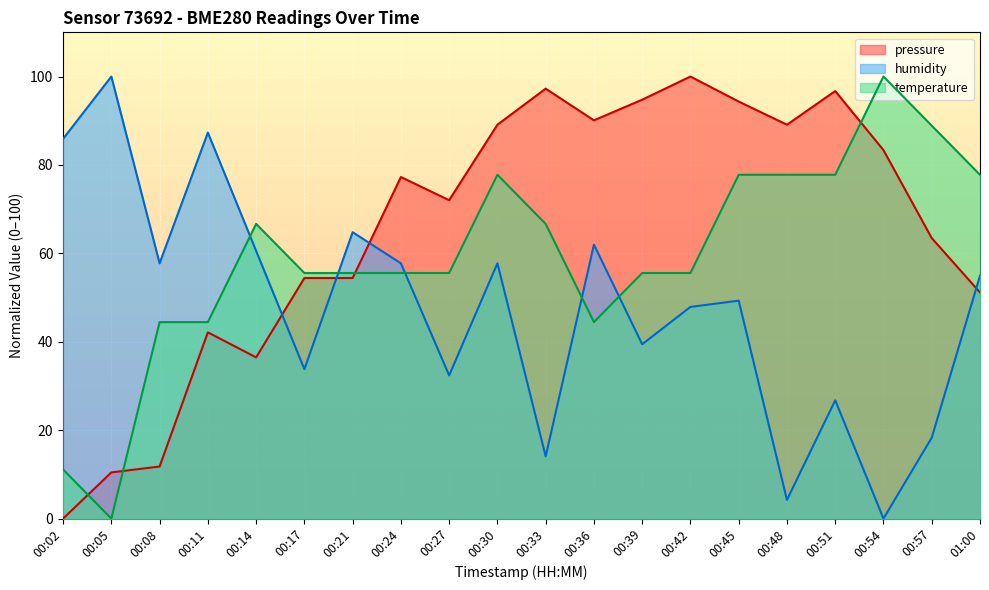

At which label does temperature reach its peak?

00:54